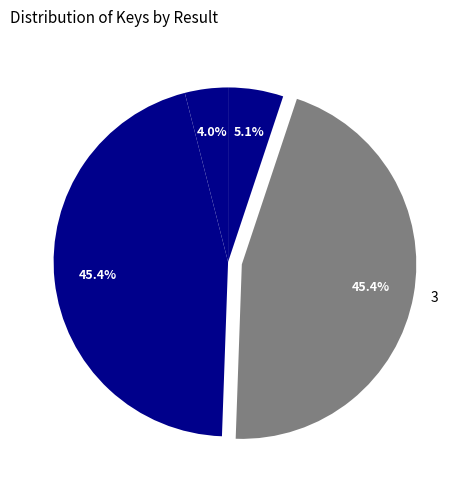

Combined, what portion of the pie is 2 and 1?

49.4%